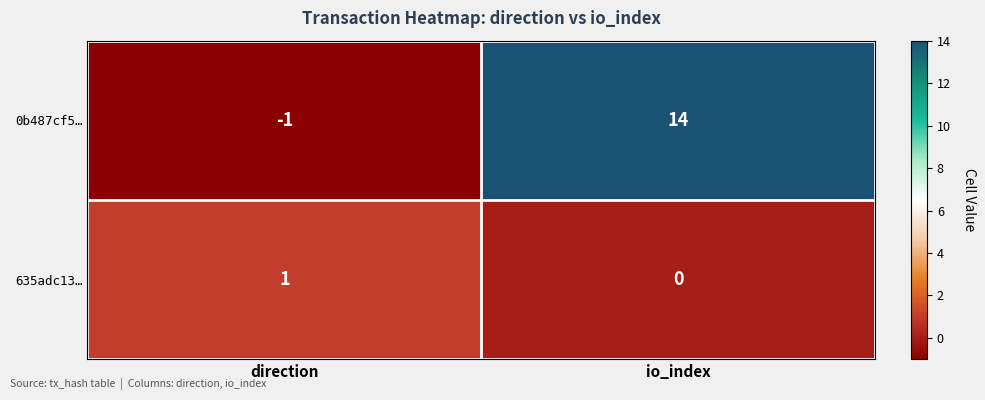

List the series in order of their overall mean, lowest first.

635adc13…, 0b487cf5…